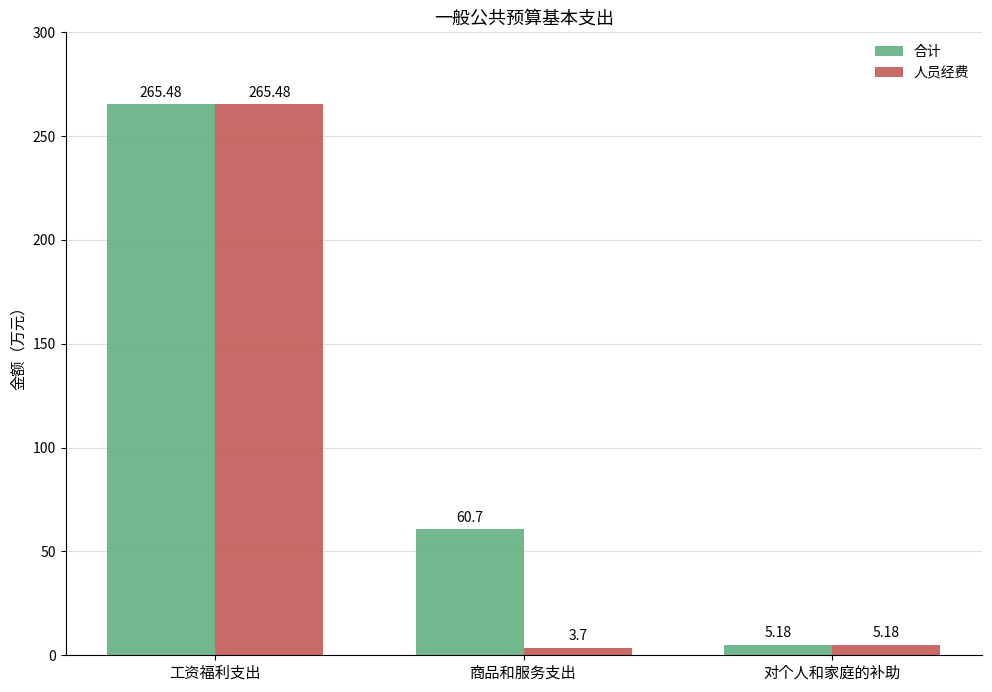

What is the label of the 3rd bar from the right?

工资福利支出